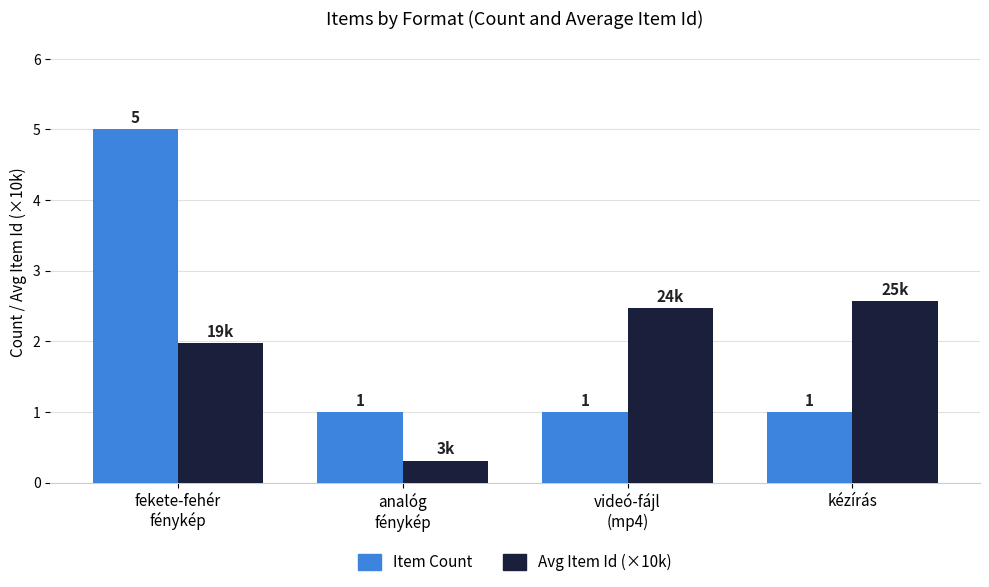

How many groups of bars are there?

4